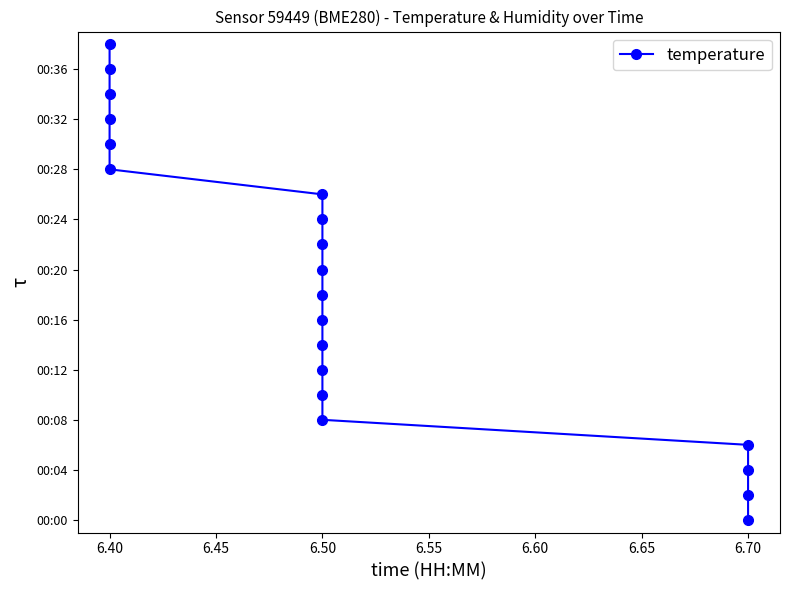

The chart shows a value of 31 at 6.40. True or false?

False